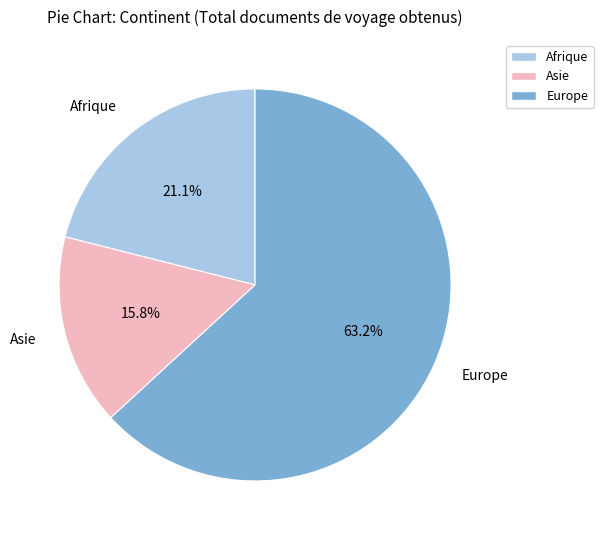

Between Asie and Afrique, which is larger?

Afrique